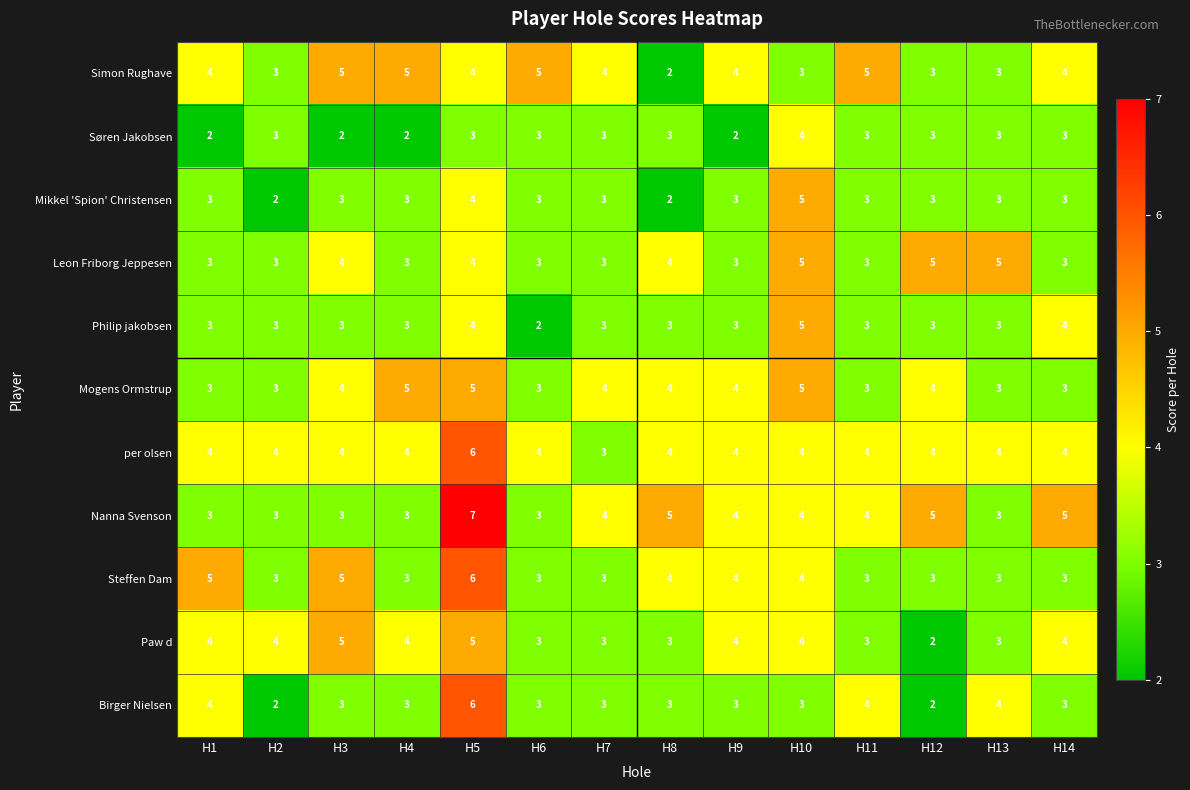

What is the average value of the Mogens Ormstrup series?

4